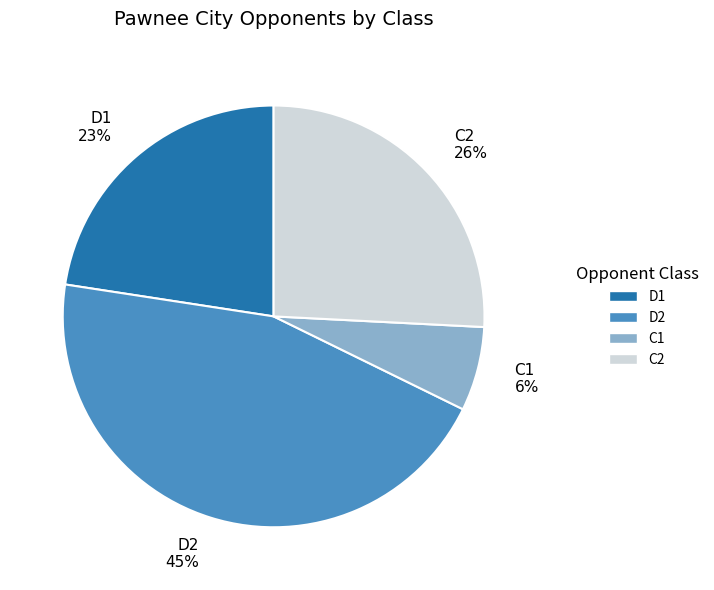

Count the number of slices in the pie.

4